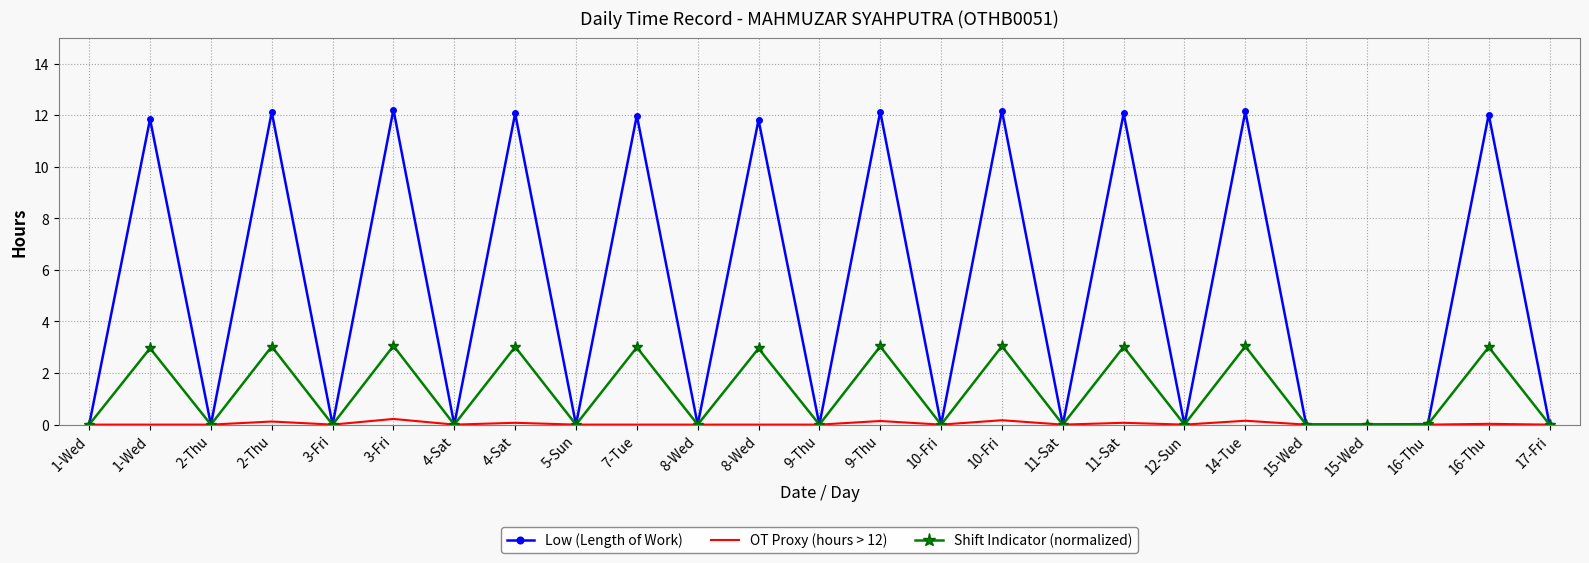

What are all the series names shown in the legend?

Low (Length of Work), OT Proxy (hours > 12), Shift Indicator (normalized)